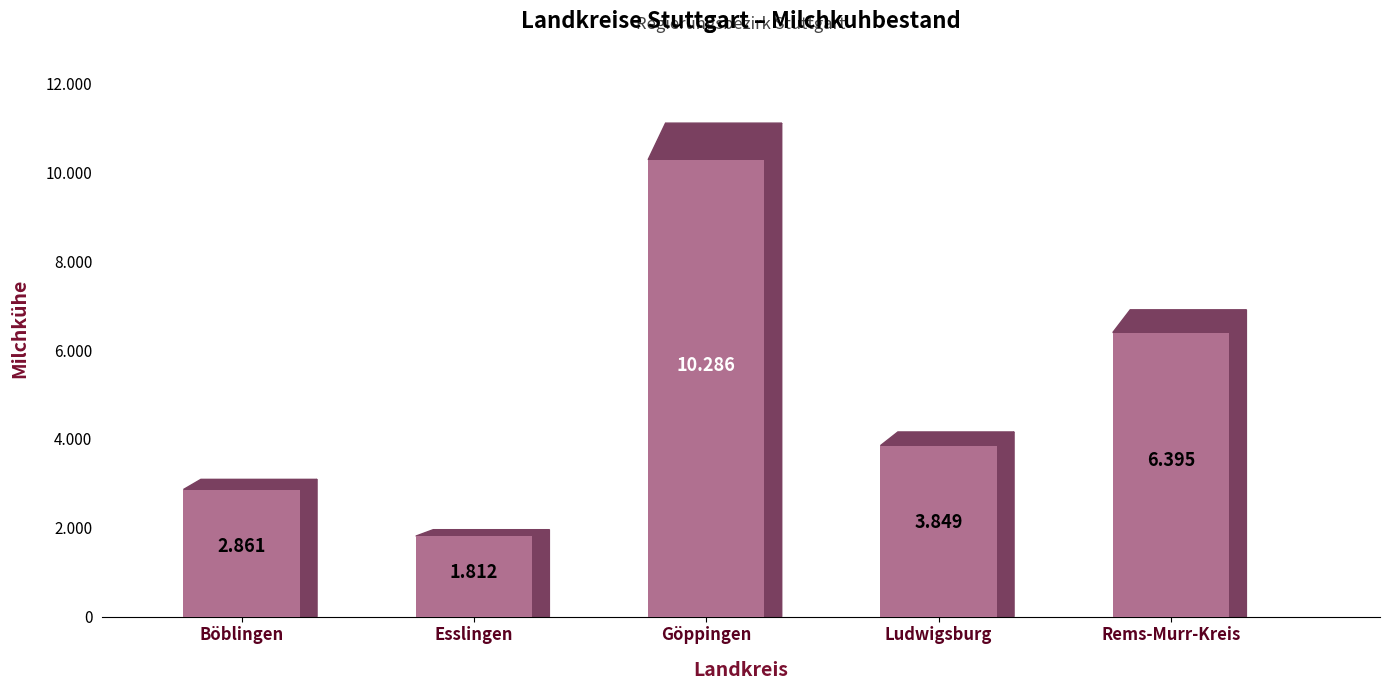

The chart shows a value of 874 at Ludwigsburg. True or false?

False